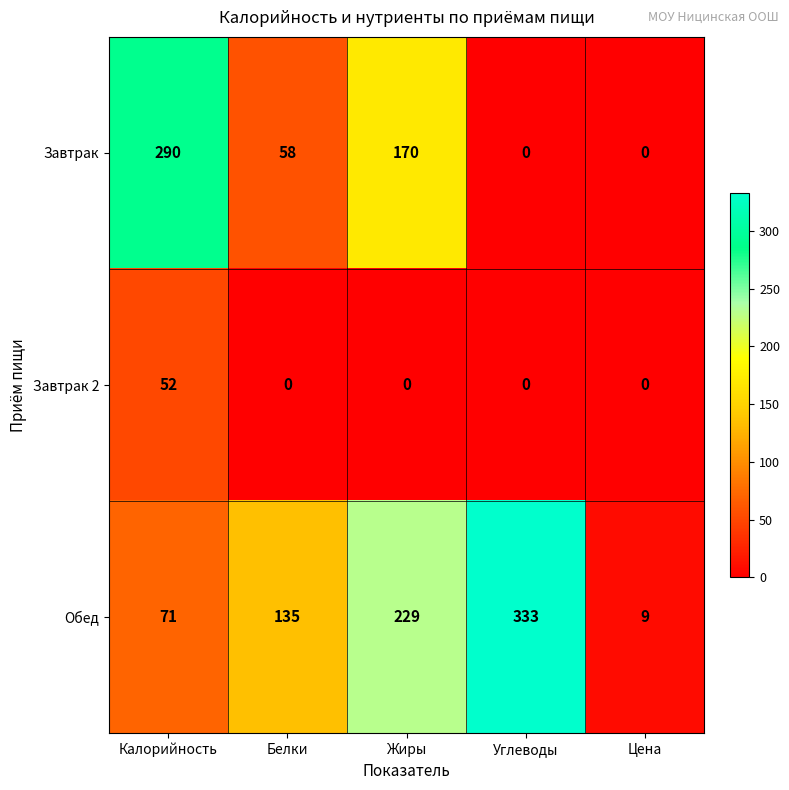

How many series are shown in this chart?

3